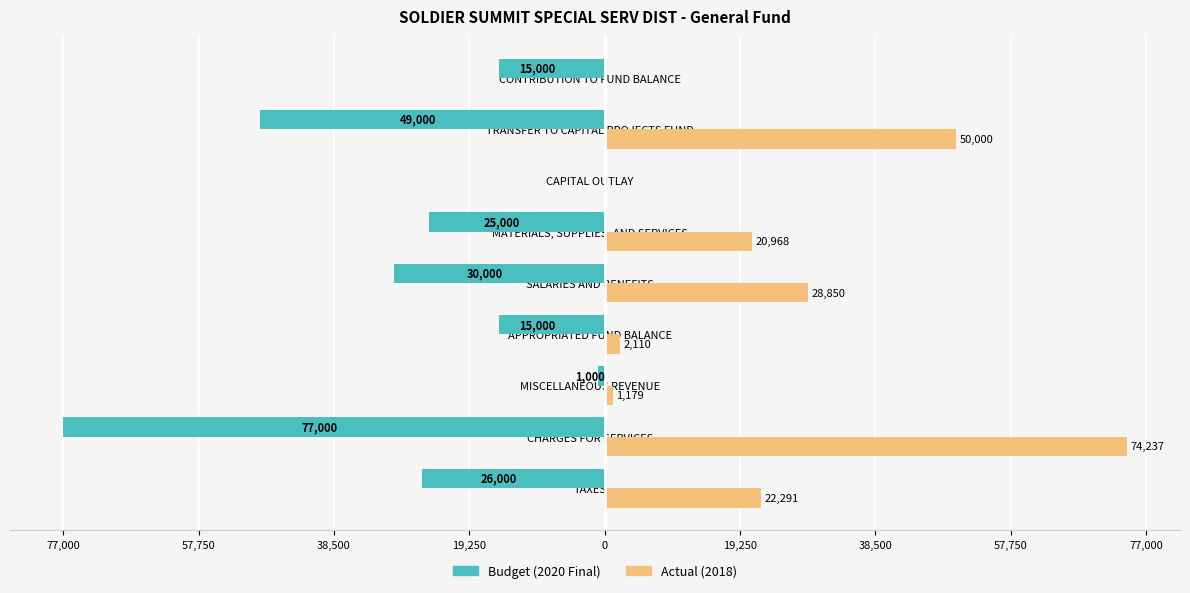

What are all the series names shown in the legend?

Budget (2020 Final), Actual (2018)